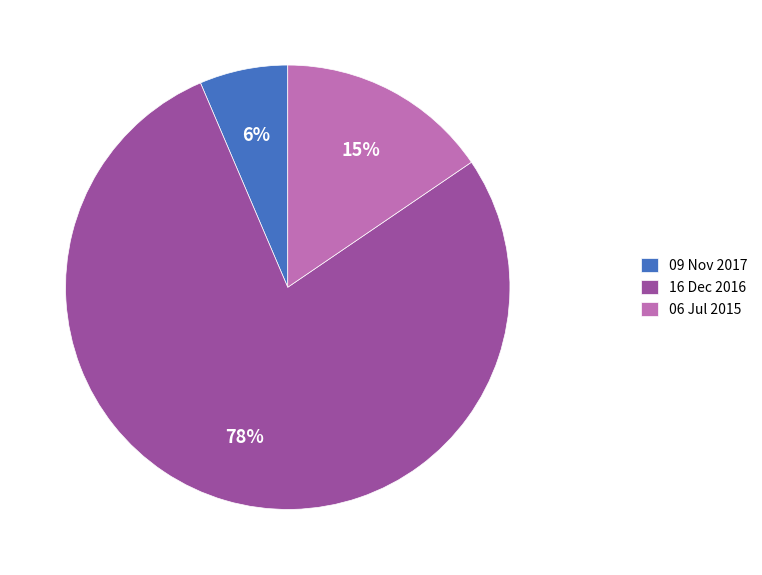

To the nearest percent, what portion does 06 Jul 2015 represent?

15%